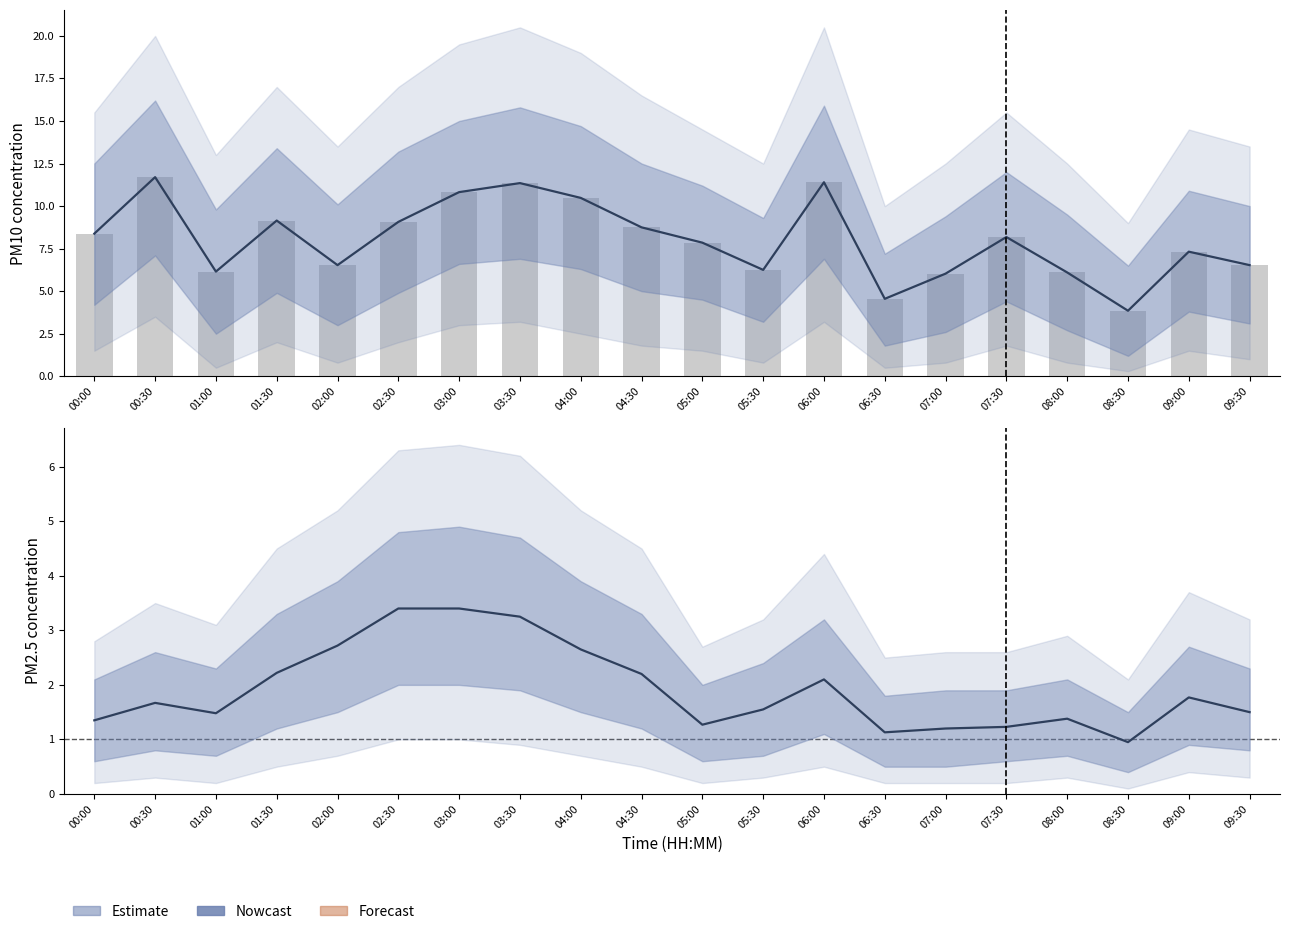

Reading left to right, list all the values displayed in this chart.

P1 estimate: 8.4	11.7	6.2	9.2	6.5	9.1	10.8	11.3	10.5	8.8	7.8	6.2	11.4	4.5	6.0	8.2	6.1	3.9	7.3	6.5
P1 observed: 8.4	11.7	6.2	9.2	6.5	9.1	10.8	11.3	10.5	8.8	7.8	6.2	11.4	4.5	6.0	8.2	6.1	3.9	7.3	6.5
P2 estimate: 1.4	1.7	1.5	2.2	2.7	3.4	3.4	3.2	2.6	2.2	1.3	1.6	2.1	1.1	1.2	1.2	1.4	0.9	1.8	1.5